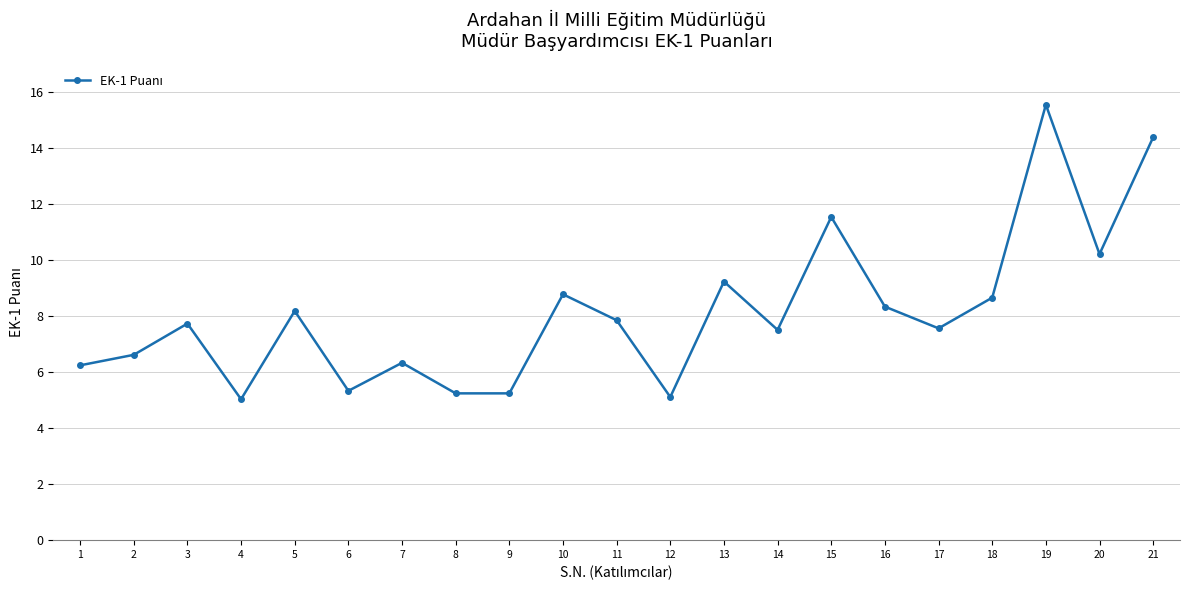

Where is the data nearest to the value 10?

20